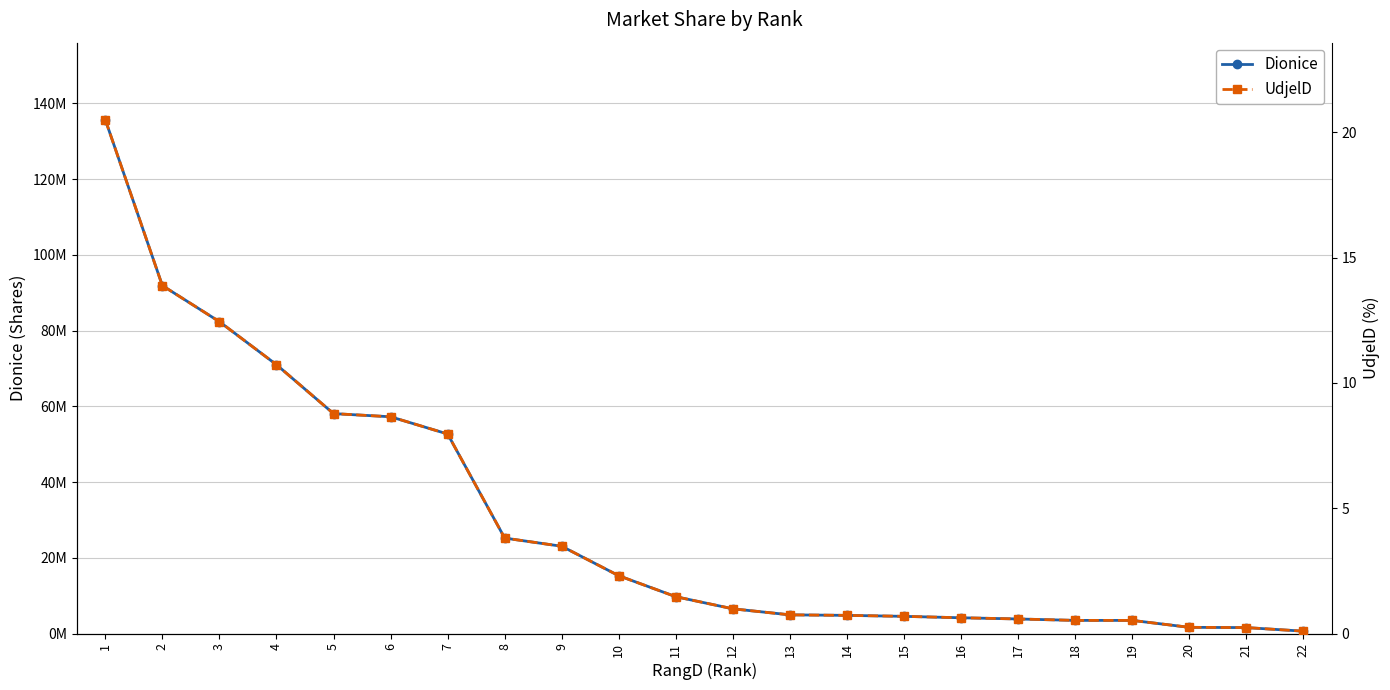

How many lines are shown in the chart?

2